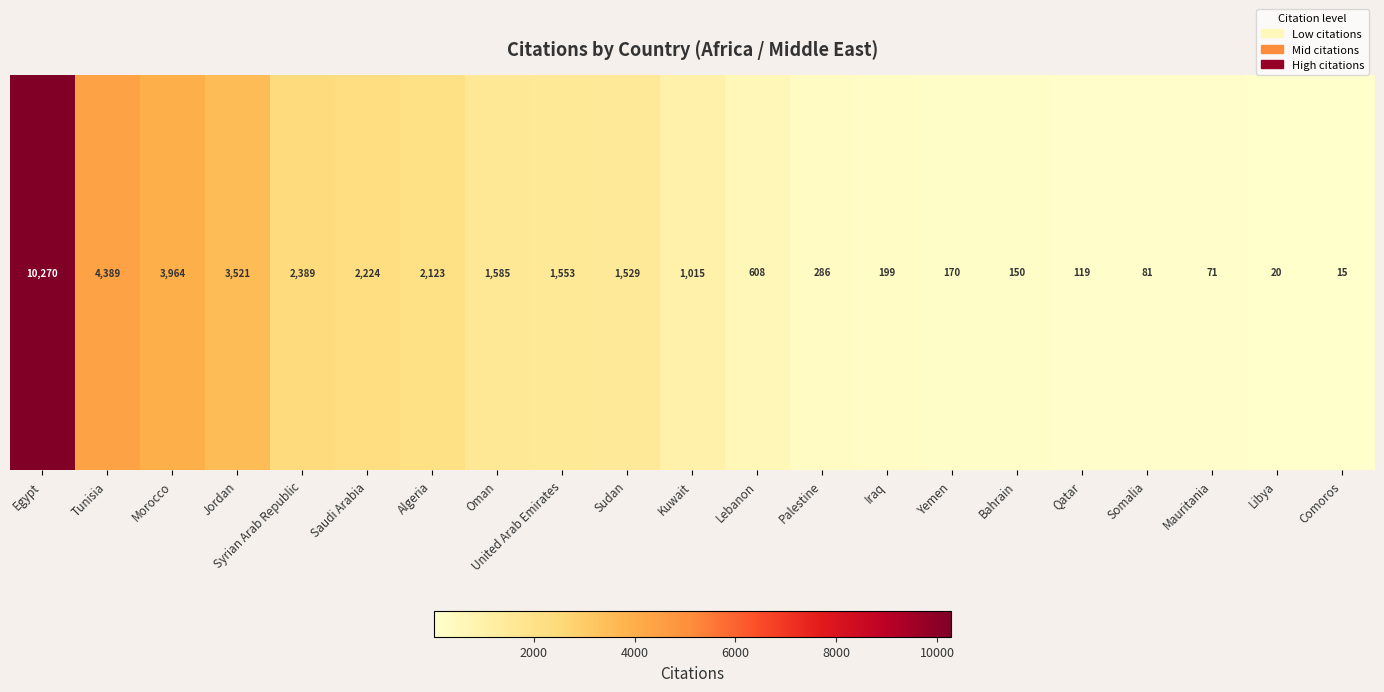

Reading left to right, what are all the values shown in this chart?

Egypt=10270	Tunisia=4389	Morocco=3964	Jordan=3521	Syrian Arab Republic=2389	Saudi Arabia=2224	Algeria=2123	Oman=1585	United Arab Emirates=1553	Sudan=1529	Kuwait=1015	Lebanon=608	Palestine=286	Iraq=199	Yemen=170	Bahrain=150	Qatar=119	Somalia=81	Mauritania=71	Libya=20	Comoros=15